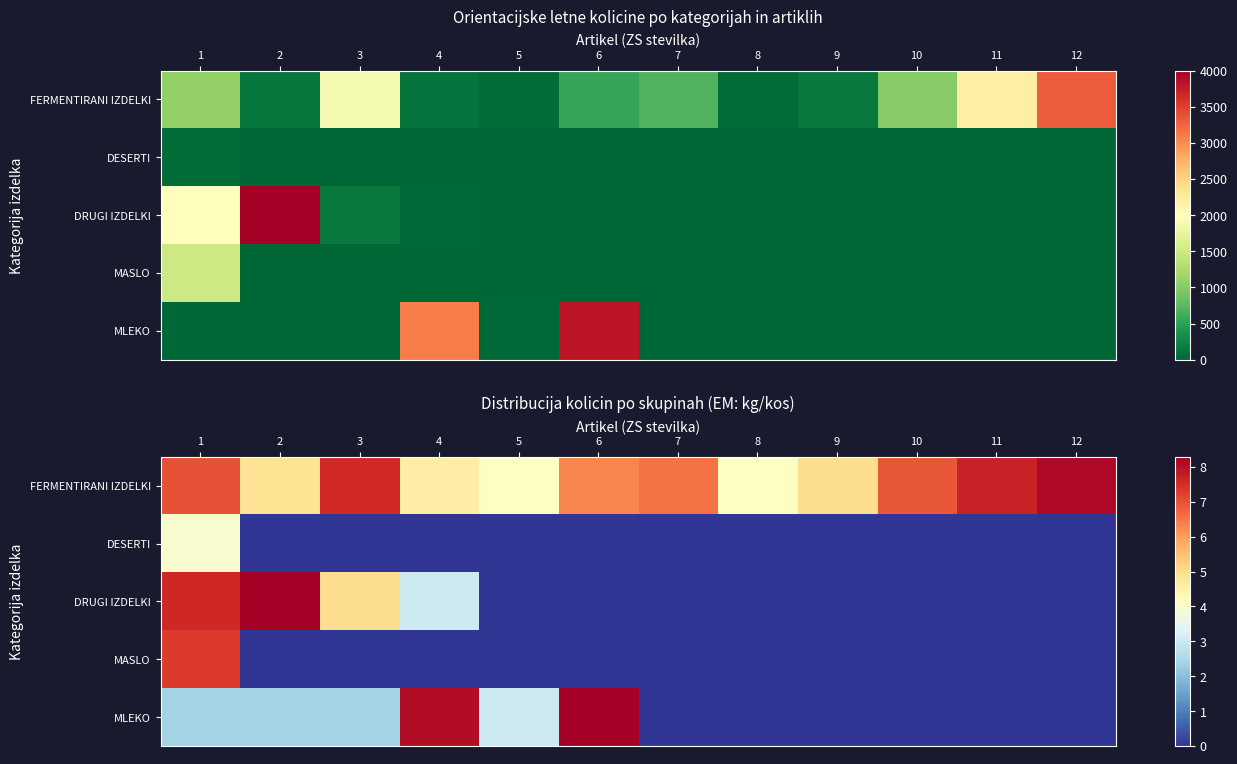

The DESERTI series shows -1.9 at 2. True or false?

False